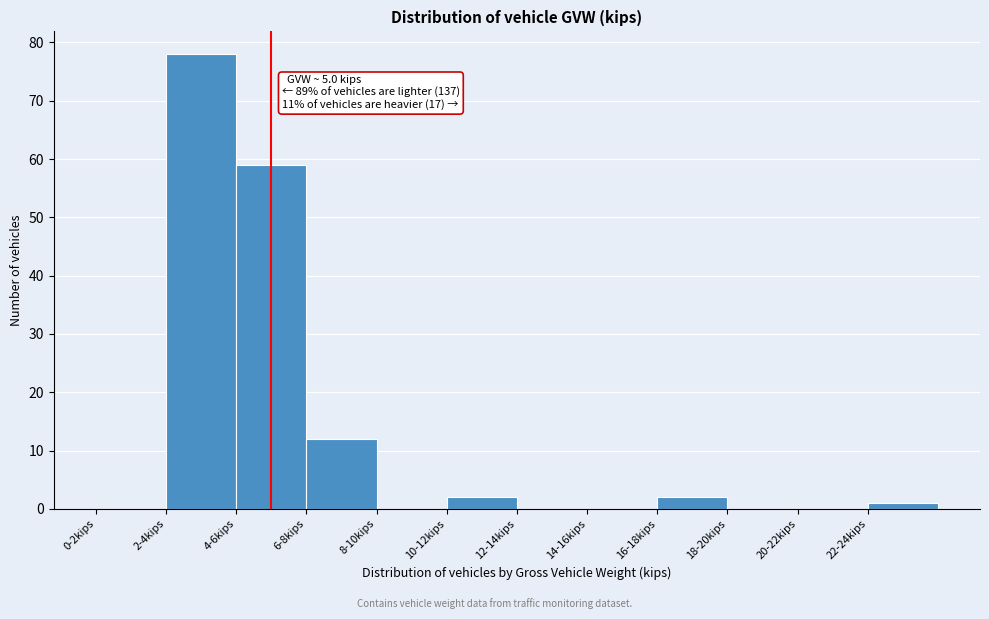

Reading right to left, list all the values displayed in this chart.

22-24kips=1	20-22kips=0	18-20kips=0	16-18kips=2	14-16kips=0	12-14kips=0	10-12kips=2	8-10kips=0	6-8kips=12	4-6kips=59	2-4kips=78	0-2kips=0